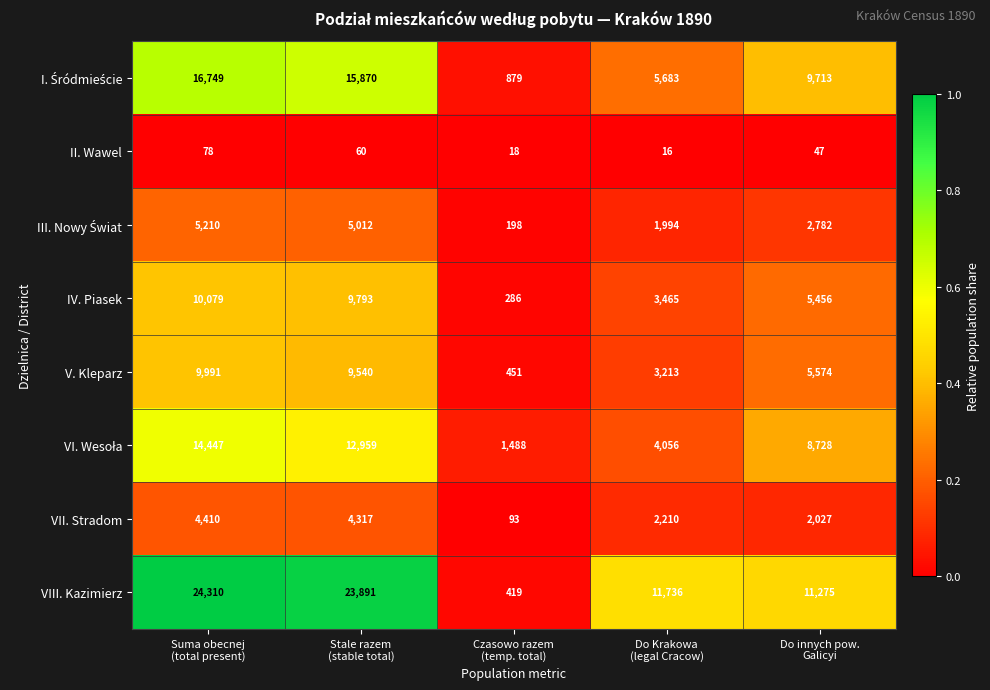

What is the sum of all II. Wawel values?

219